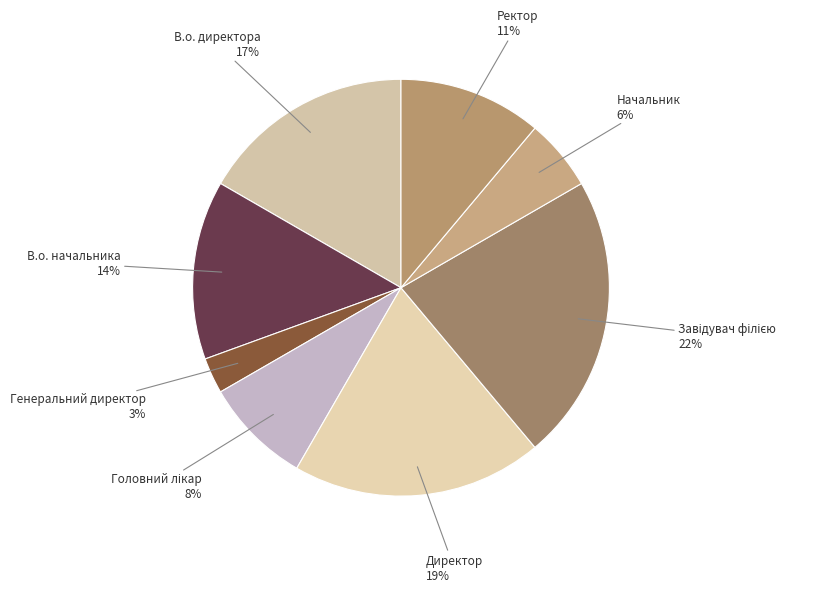

Rank the categories by value from highest to lowest.

Завідувач філією, Директор, В.о. директора, В.о. начальника, Ректор, Головний лікар, Начальник, Генеральний директор